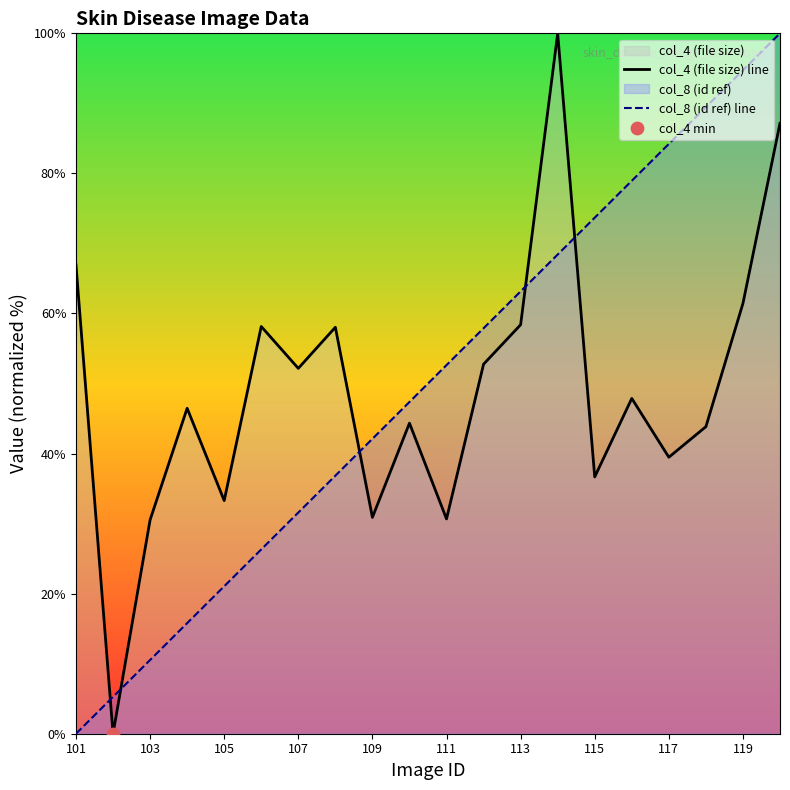

What are all the series names shown in the legend?

col_4 (file size) line, col_8 (id ref) line